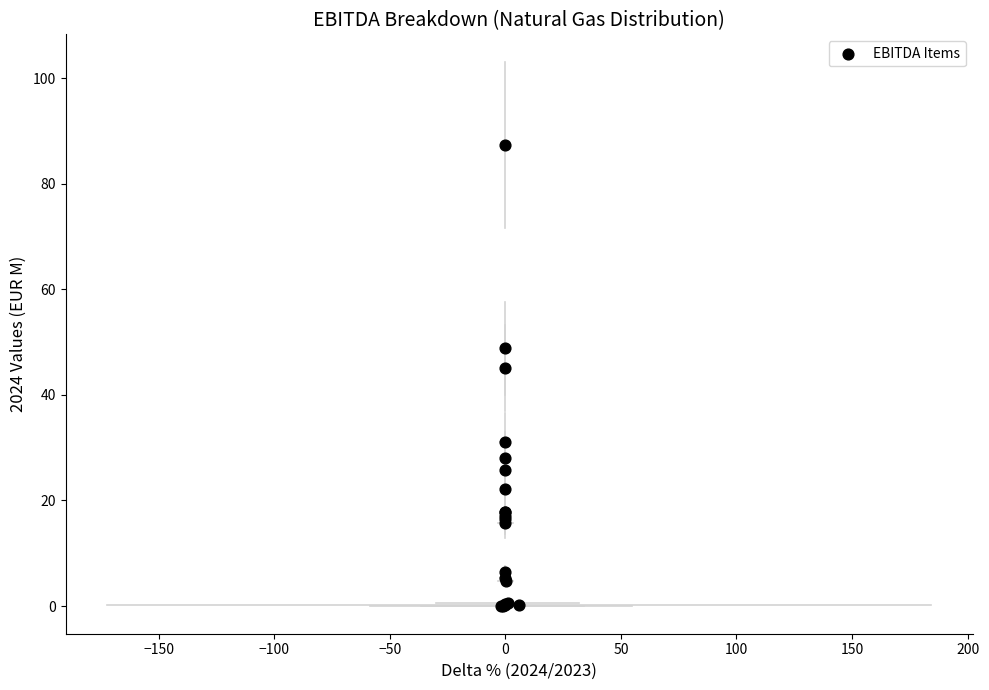

What Y value in the scatter plot is closest to 43?

45.1